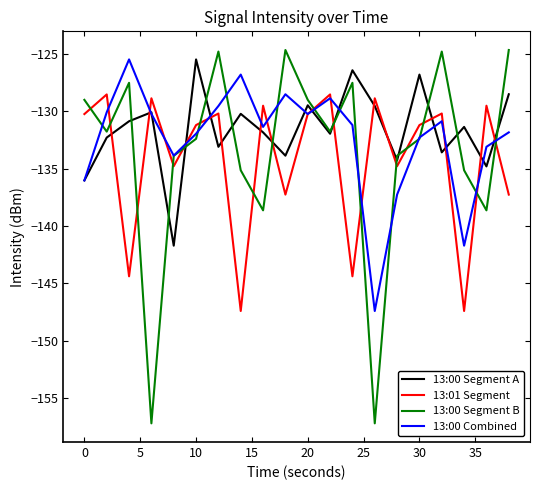

Which series has the largest range (max minus min)?

13:00 Segment B